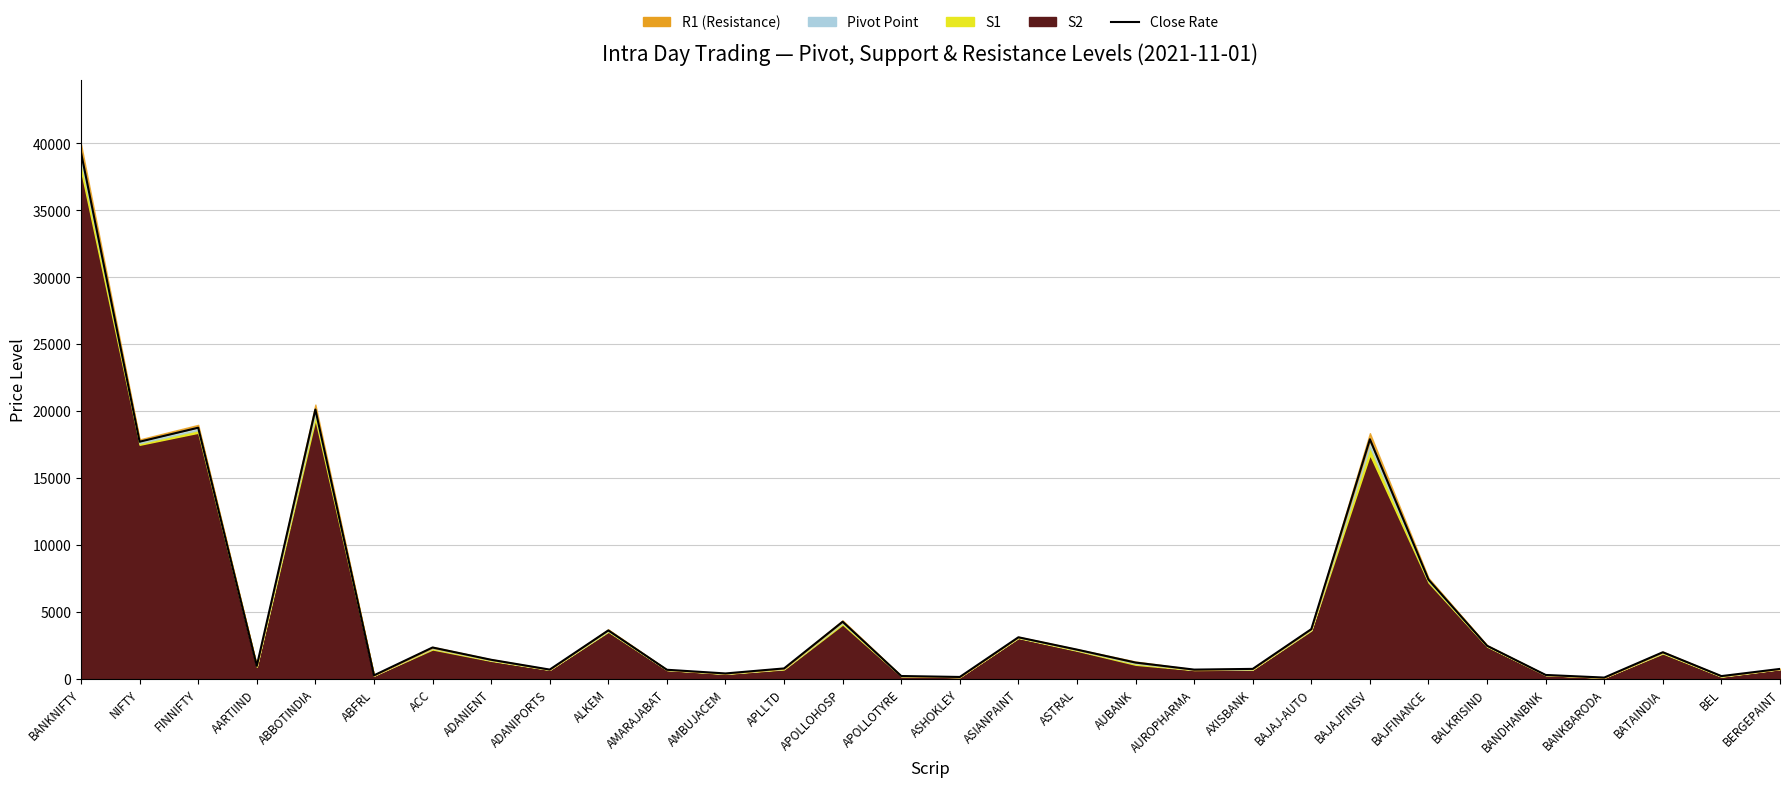

Reading left to right, list all the values displayed in this chart.

BANKNIFTY=39314.4	NIFTY=17715.3	FINNIFTY=18762.5	AARTIIND=968.8	ABBOTINDIA=20123.0	ABFRL=263.2	ACC=2344.0	ADANIENT=1427.0	ADANIPORTS=694.1	ALKEM=3619.8	AMARAJABAT=680.7	AMBUJACEM=405.4	APLLTD=780.1	APOLLOHOSP=4269.9	APOLLOTYRE=213.1	ASHOKLEY=142.8	ASIANPAINT=3107.2	ASTRAL=2185.9	AUBANK=1218.2	AUROPHARMA=692.0	AXISBANK=746.0	BAJAJ-AUTO=3716.0	BAJAJFINSV=17899.8	BAJFINANCE=7412.9	BALKRISIND=2471.8	BANDHANBNK=292.2	BANKBARODA=97.8	BATAINDIA=1989.8	BEL=207.9	BERGEPAINT=743.4